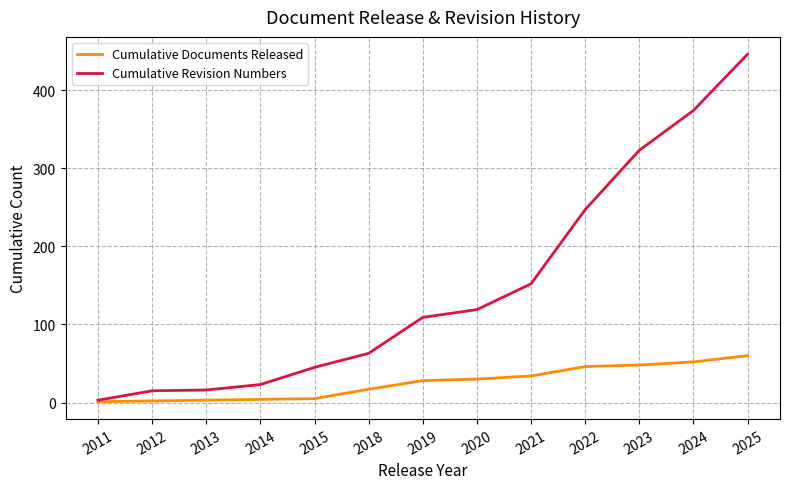

Which series has the largest total across all categories?

Cumulative Revision Numbers